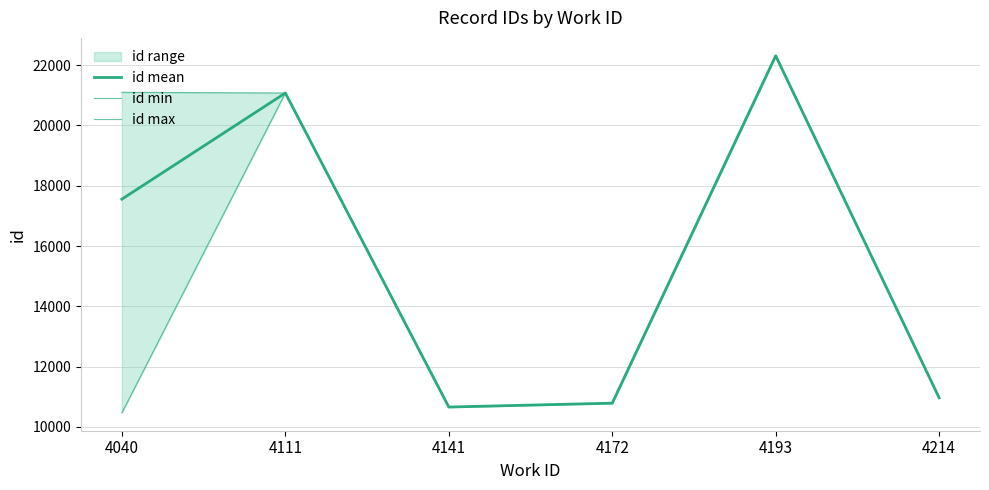

Where is the first local minimum for id min?

4141